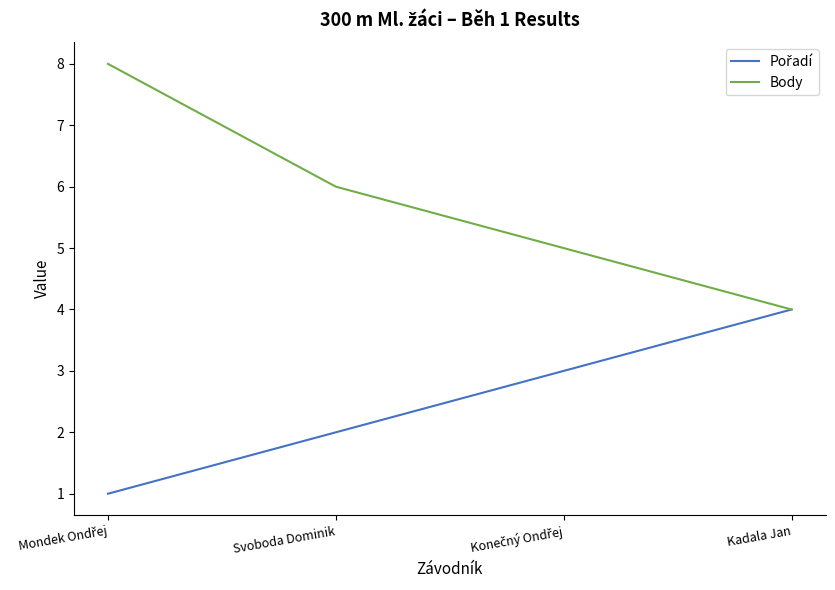

True or false: Body has more than 2 interior local peaks.

False